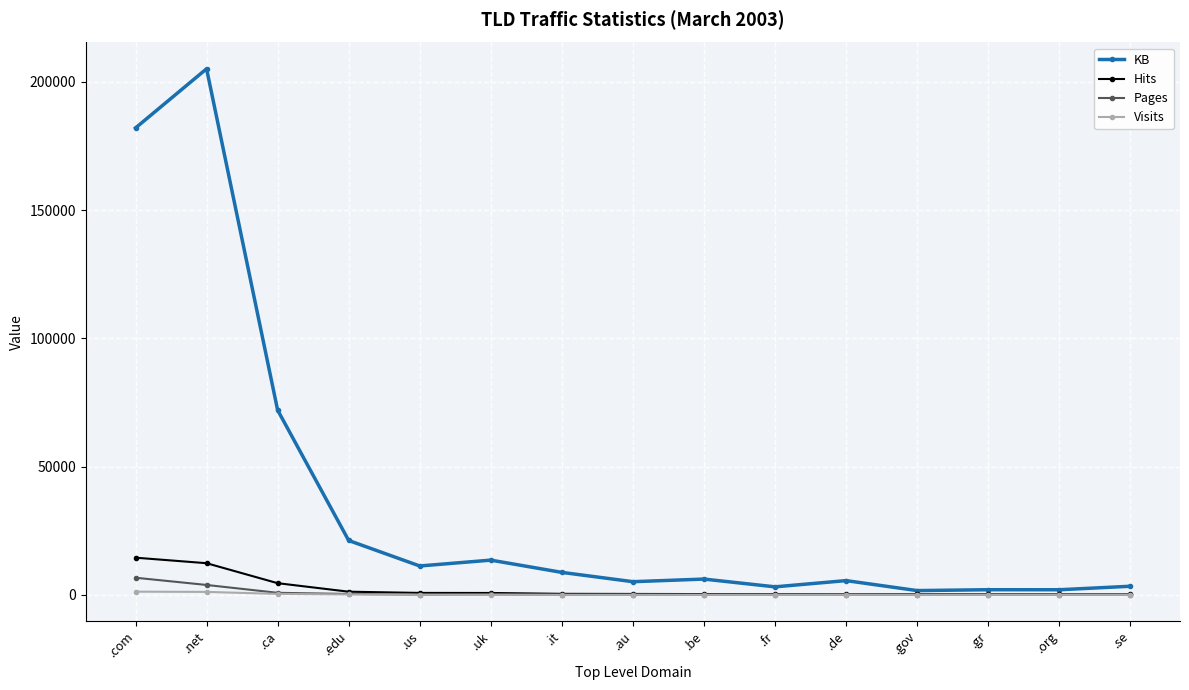

Is the value of KB at .de greater than the value of Hits at .org?

Yes